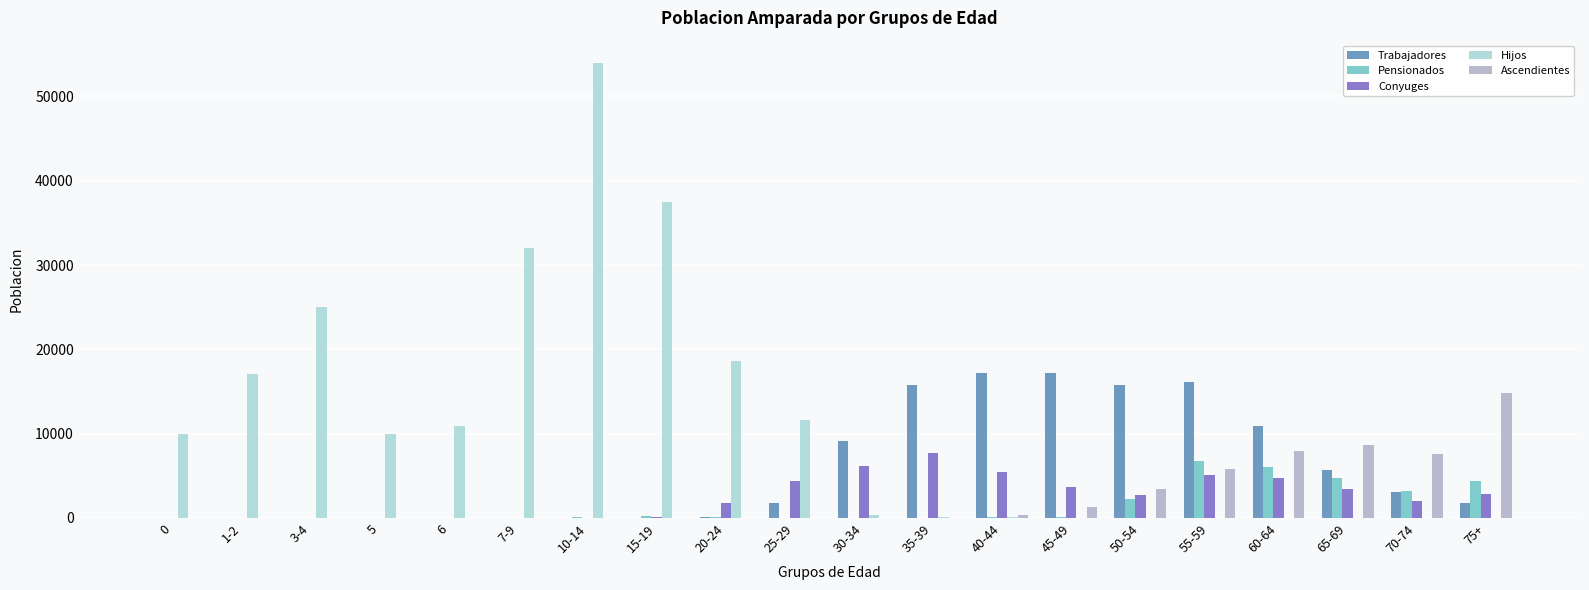

What is the sum of all Conyuges values?

50235